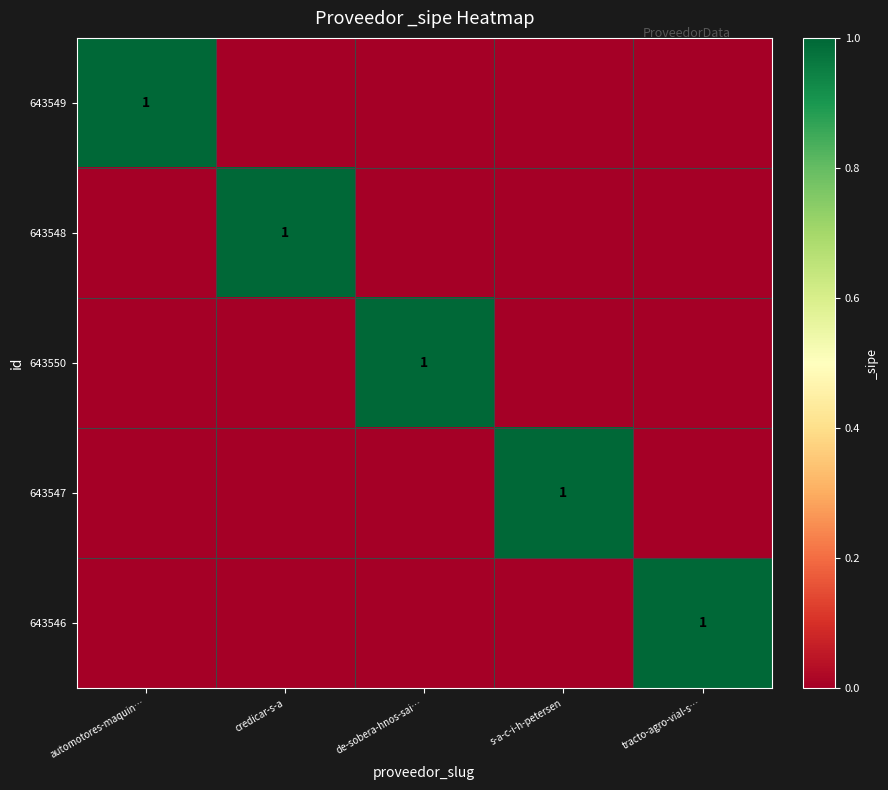

At which label is 643549 closest to 0?

credicar-s-a